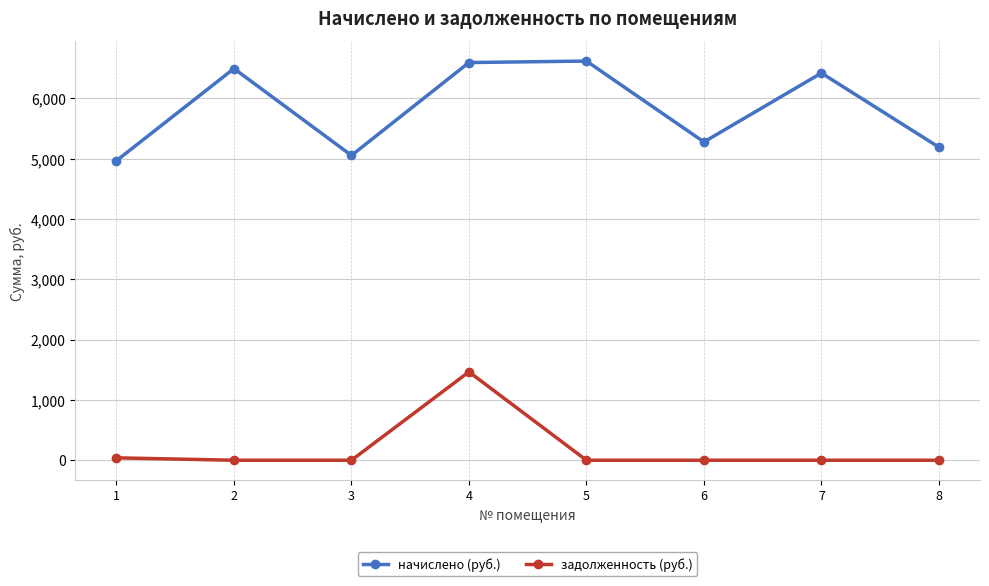

How many interior local valleys does the начислено (руб.) series have?

2